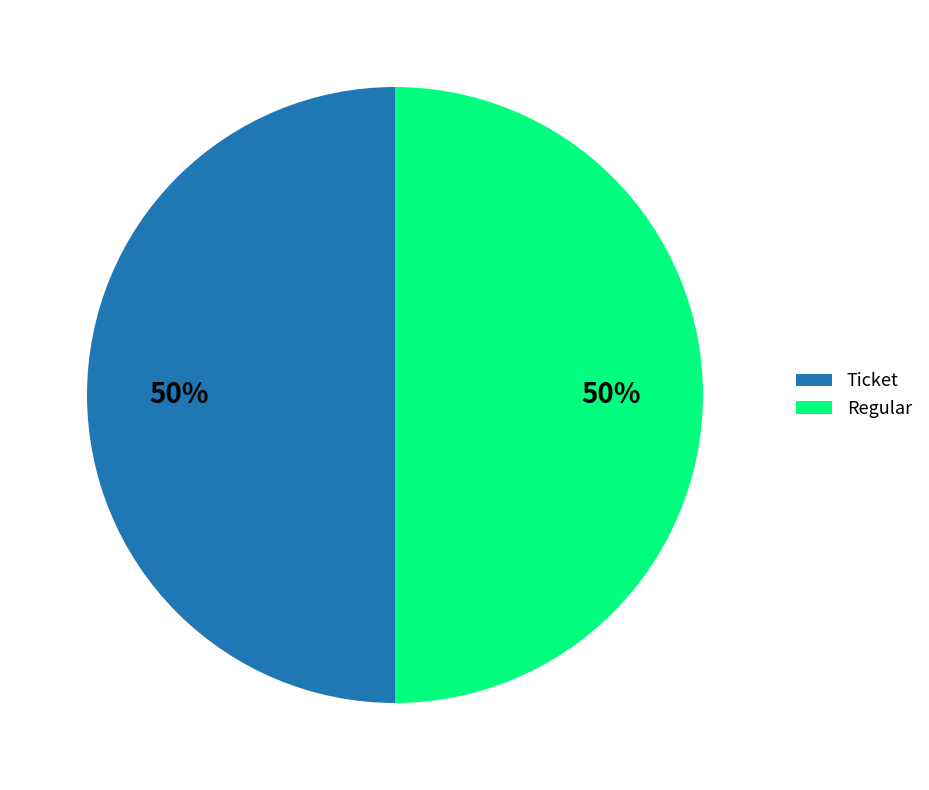

To the nearest percent, what percentage of the pie is Ticket?

50%